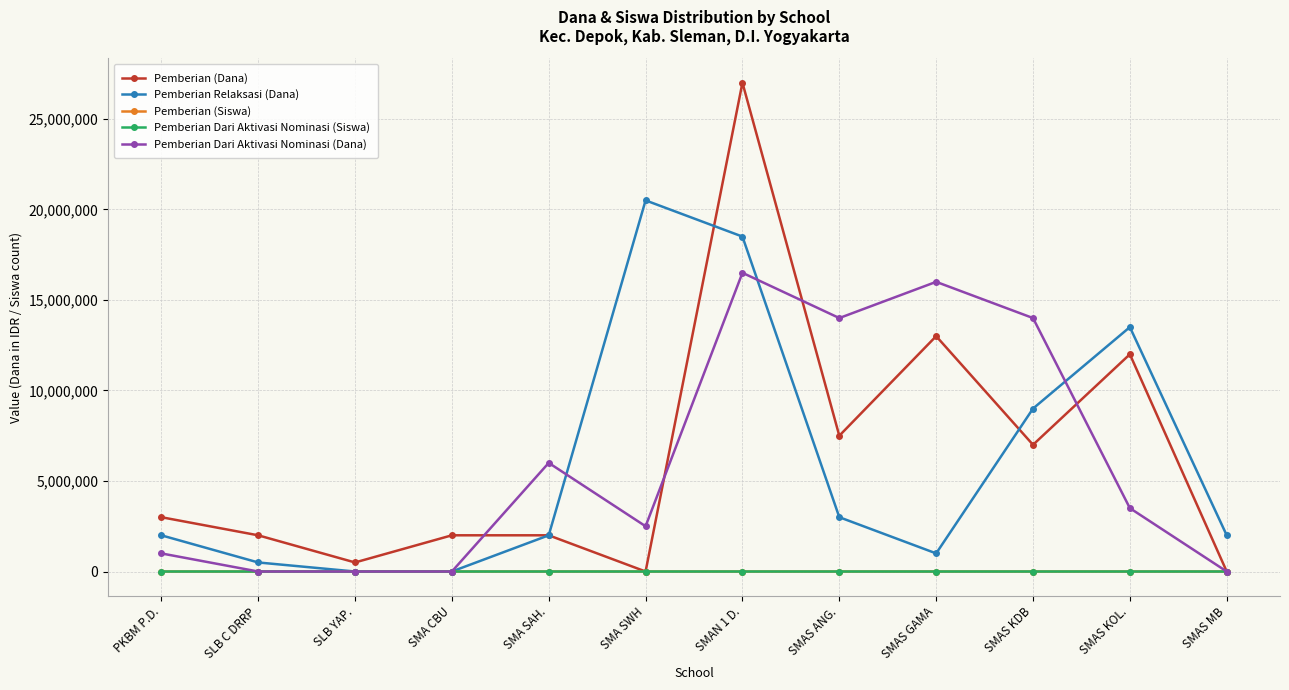

What is the average value of the Pemberian (Siswa) series?

7